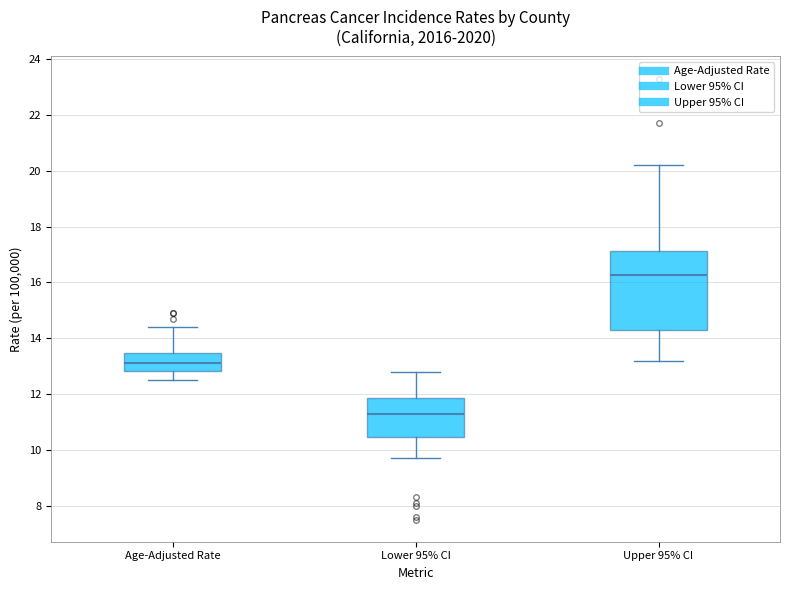

Reading left to right, transcribe this box plot: for each box, give where its median line is, the range the box spans, and where its two whiskers end, as read against the y-axis. The values are not printed on the chart, so give them approximately, as read against the axis.

Age-Adjusted Rate: median 13.2, box 12.8 to 13.4, whiskers 12.6 to 14.4
Lower 95% CI: median 11.4, box 10.4 to 11.8, whiskers 9.8 to 12.8
Upper 95% CI: median 16.2, box 14.4 to 17.2, whiskers 13.2 to 20.2